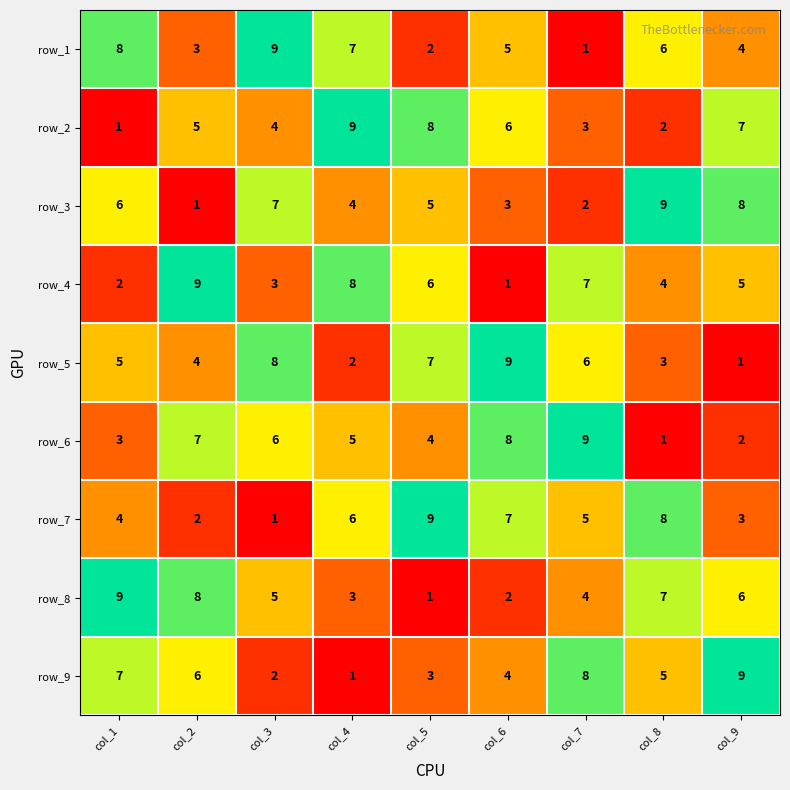

What is the difference between the maximum and minimum values in the row_5 series?

8